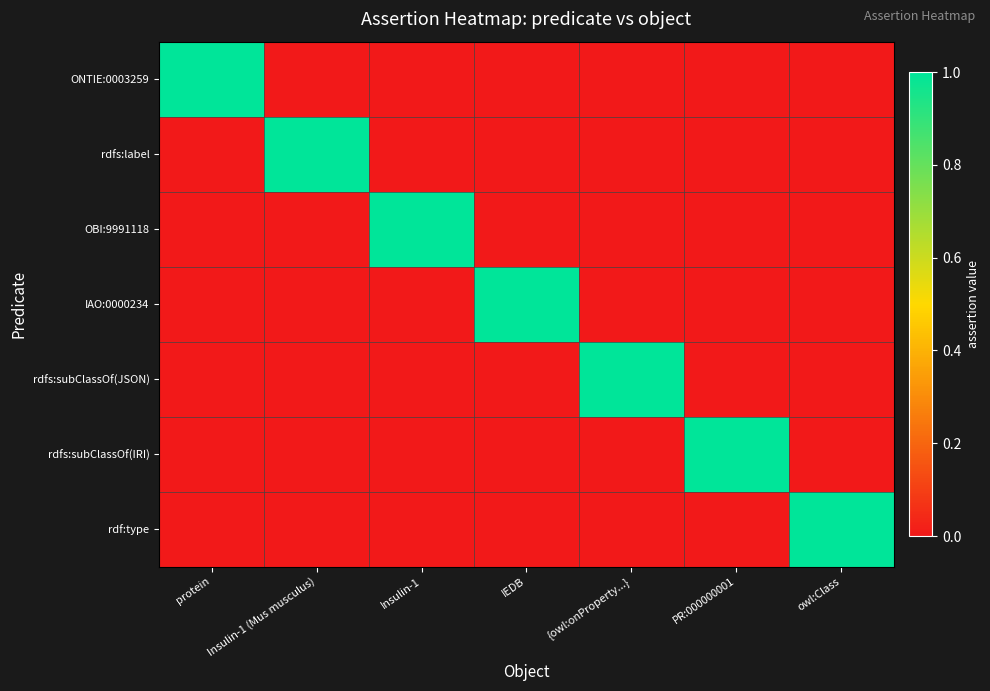

List the series in order of their peak value, lowest first.

ONTIE:0003259, rdfs:label, OBI:9991118, IAO:0000234, rdfs:subClassOf(JSON), rdfs:subClassOf(IRI), rdf:type